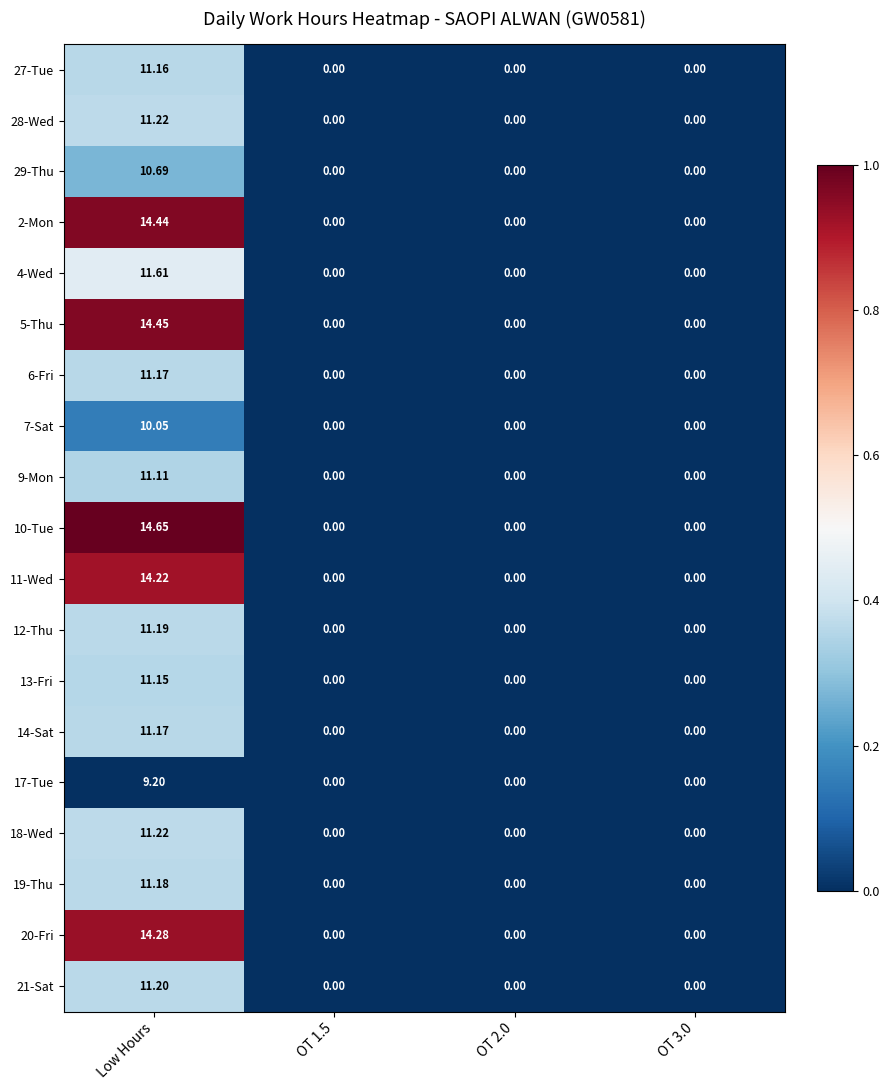

At which category is the sum across all series the highest?

Low Hours